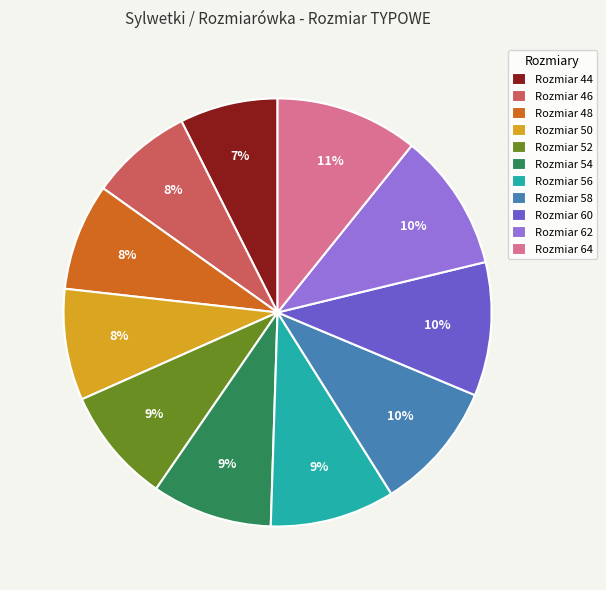

The Rozmiar 52 slice represents 9% of the pie. True or false?

True